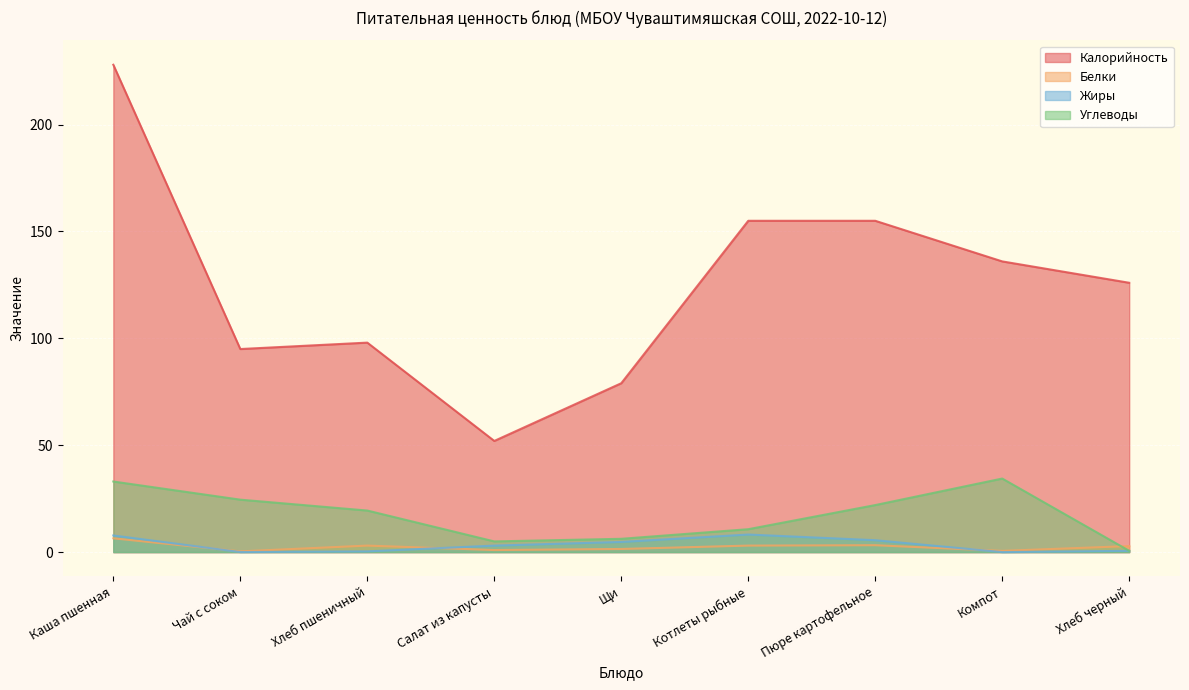

True or false: Жиры has a value of 4.8 at Щи.

True